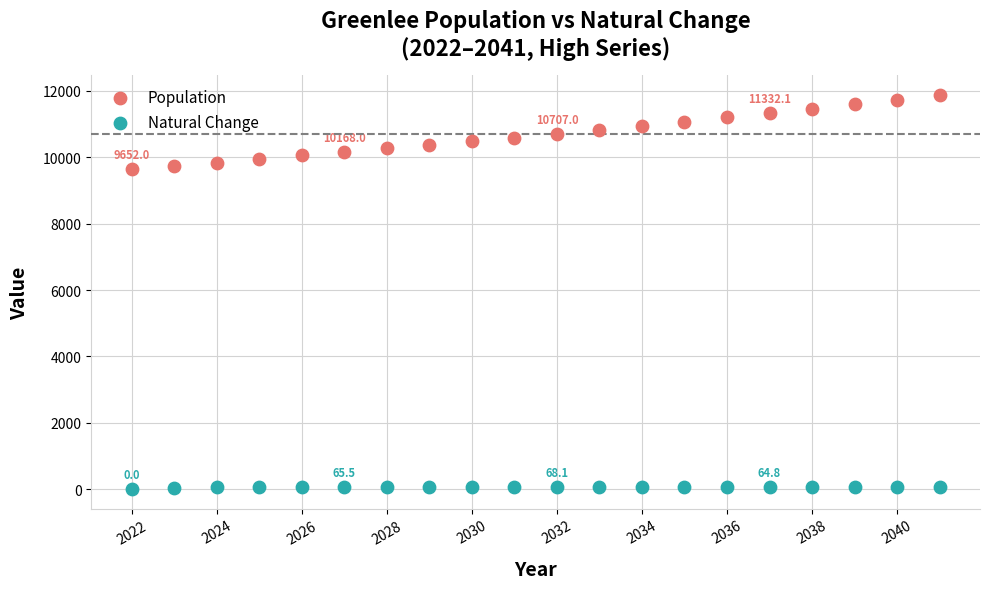

Which series has the widest spread of Y values?

Population